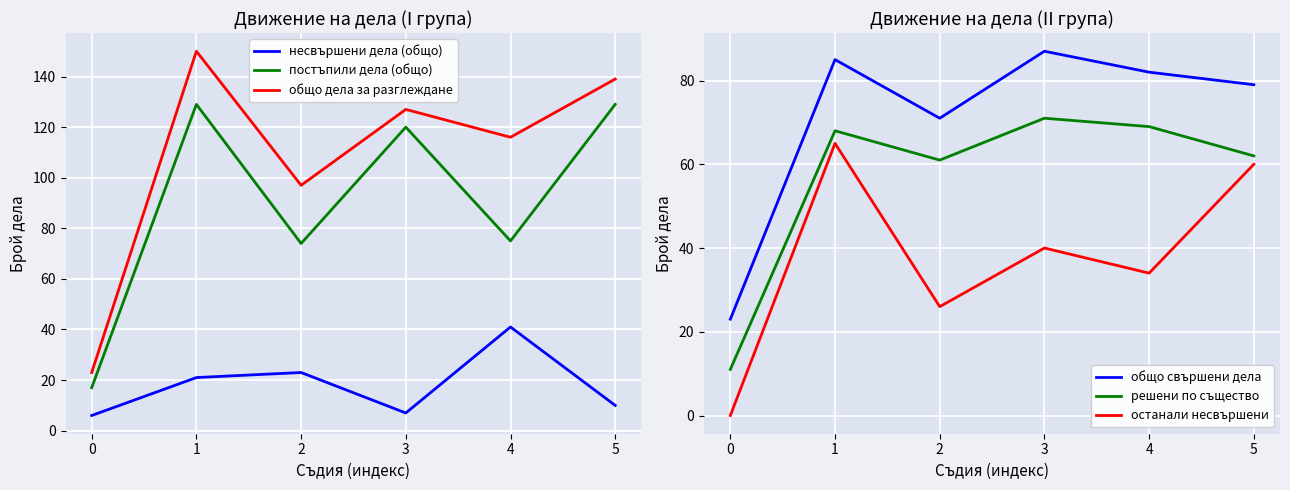

True or false: останали несвършени and постъпили дела (общо) cross at least once.

False